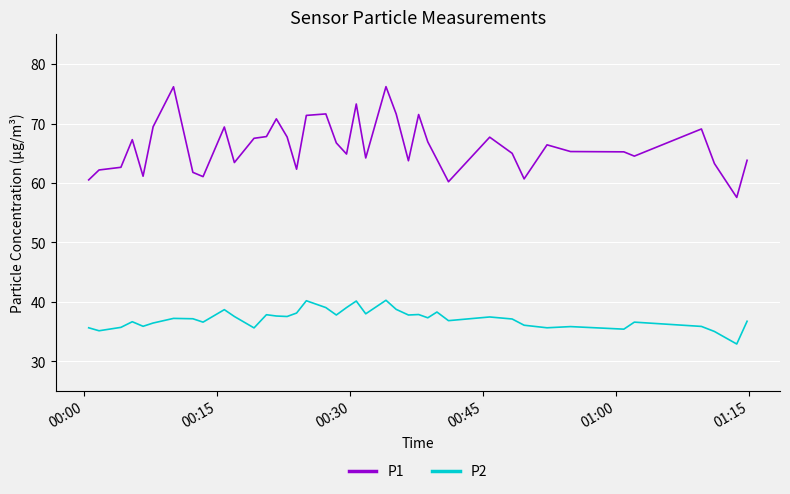

What is the minimum value shown in the chart?

32.9